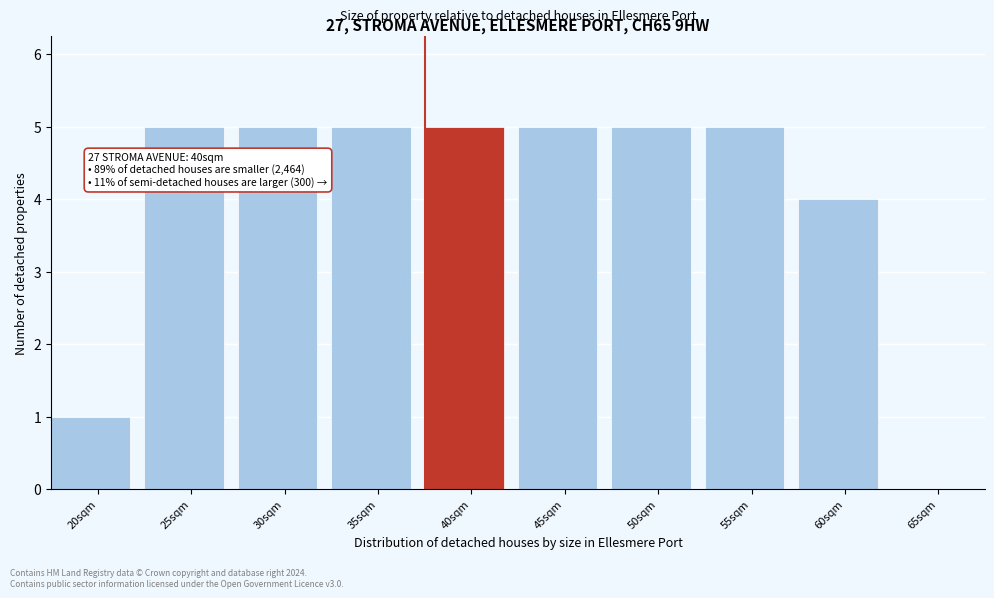

Reading left to right, transcribe all the data shown in this chart.

20sqm=1	25sqm=5	30sqm=5	35sqm=5	40sqm=5	45sqm=5	50sqm=5	55sqm=5	60sqm=4	65sqm=0